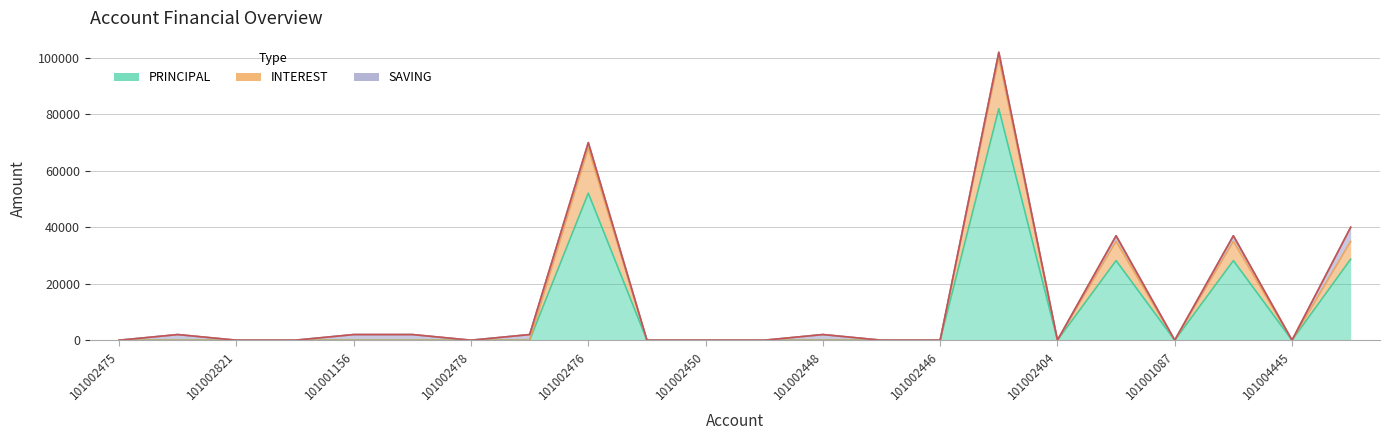

Reading left to right, transcribe all the data shown in this chart.

PRINCIPAL: 0	0	0	0	0	0	0	0	52100	0	0	0	0	0	0	82000	0	28200	0	28200	0	28700
INTEREST: 0	0	0	0	0	0	0	0	15900	0	0	0	0	0	0	18000	0	6800	0	6800	0	6300
SAVING: 0	2000	0	0	2000	2000	0	2000	2000	0	0	0	2000	0	0	2000	0	2000	0	2000	0	5000
SHARES: 0	0	0	0	0	0	0	0	0	0	0	0	0	0	0	0	0	0	0	0	0	0
FINES: 0	0	0	0	0	0	0	0	0	0	0	0	0	0	0	0	0	0	0	0	0	0